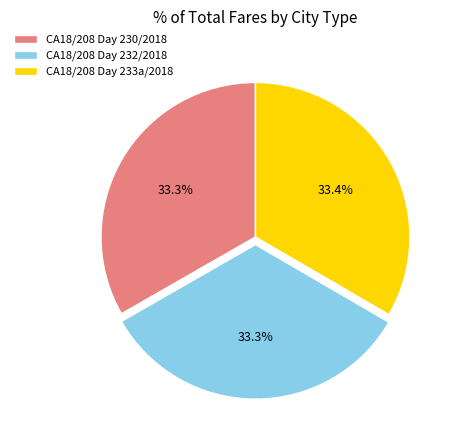

Combined, what portion of the pie is CA18/208 Day 232/2018 and CA18/208 Day 233a/2018?

66.7%